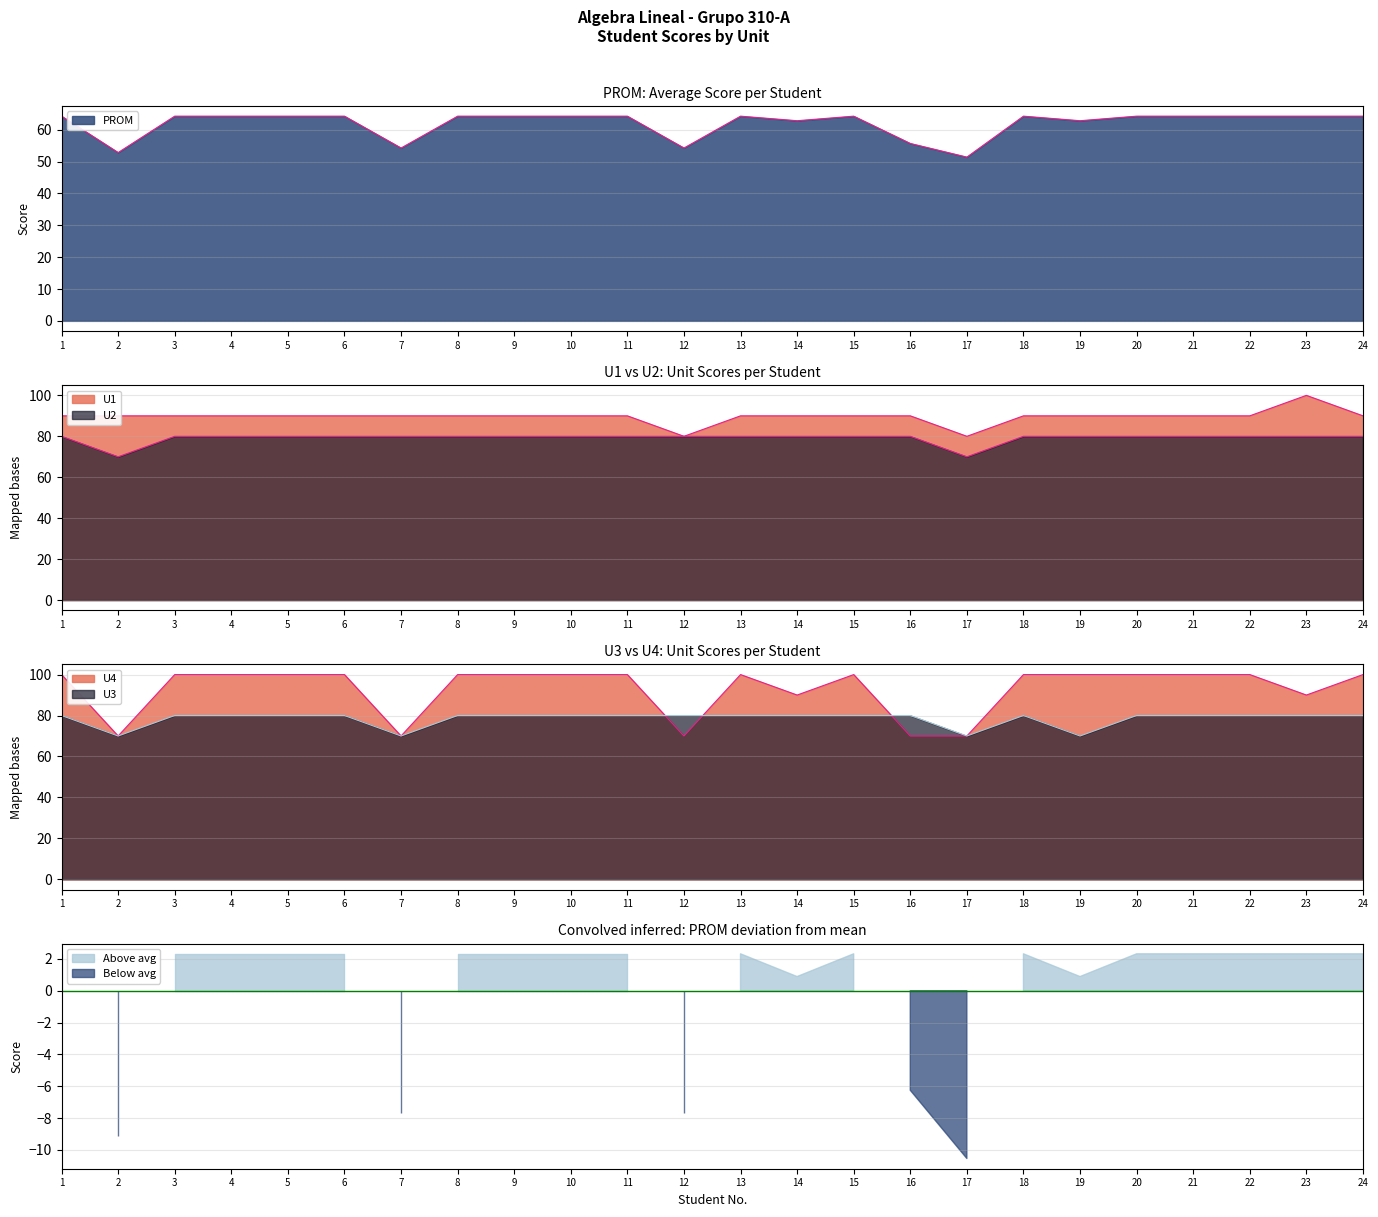

True or false: U3 and PROM intersect in this chart.

False